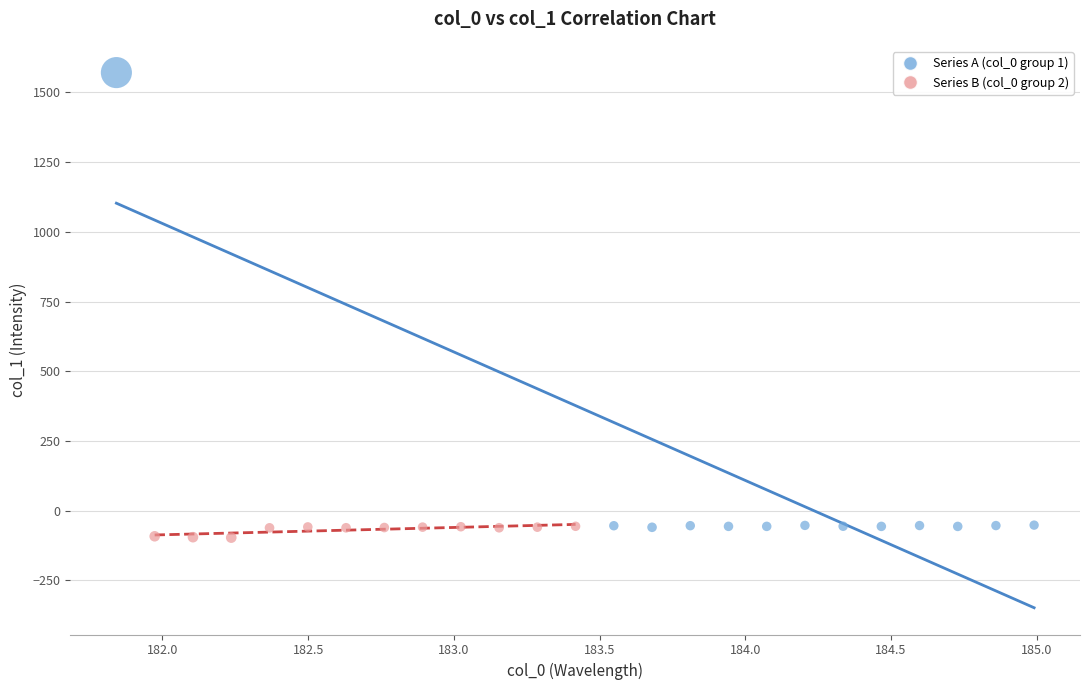

Which series contains the highest Y value?

Series A (col_0 group 1)